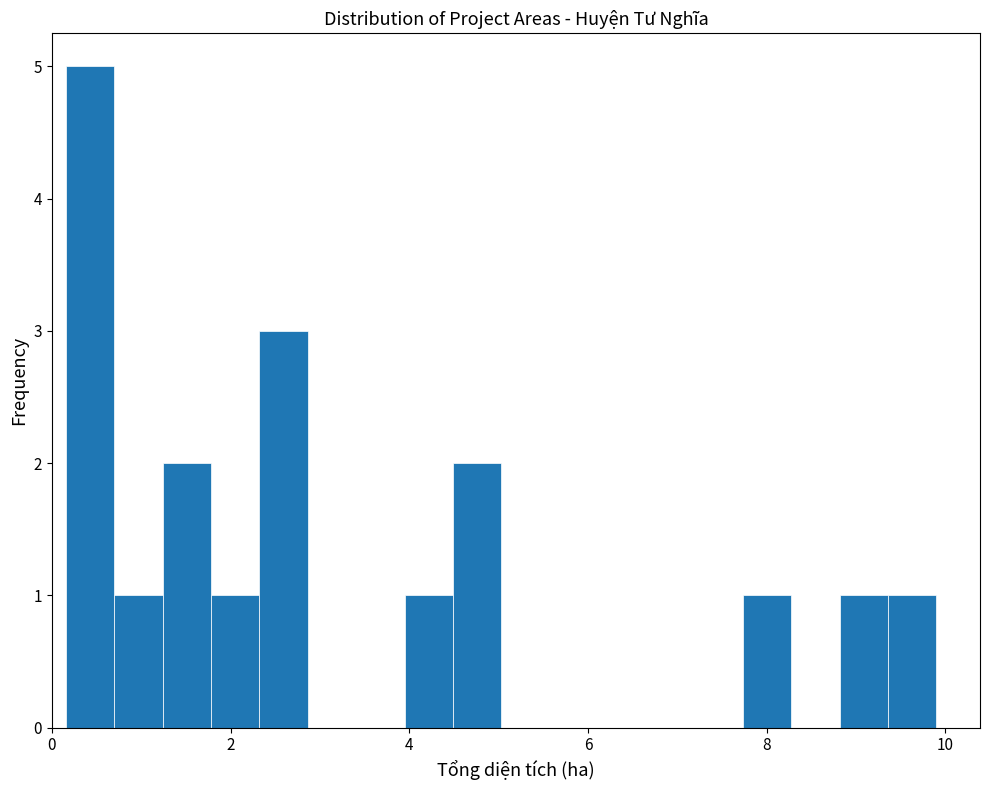

Around what value on the x-axis is the tallest bar? Give the approximate position of its centre, as read against the axis.

0.4